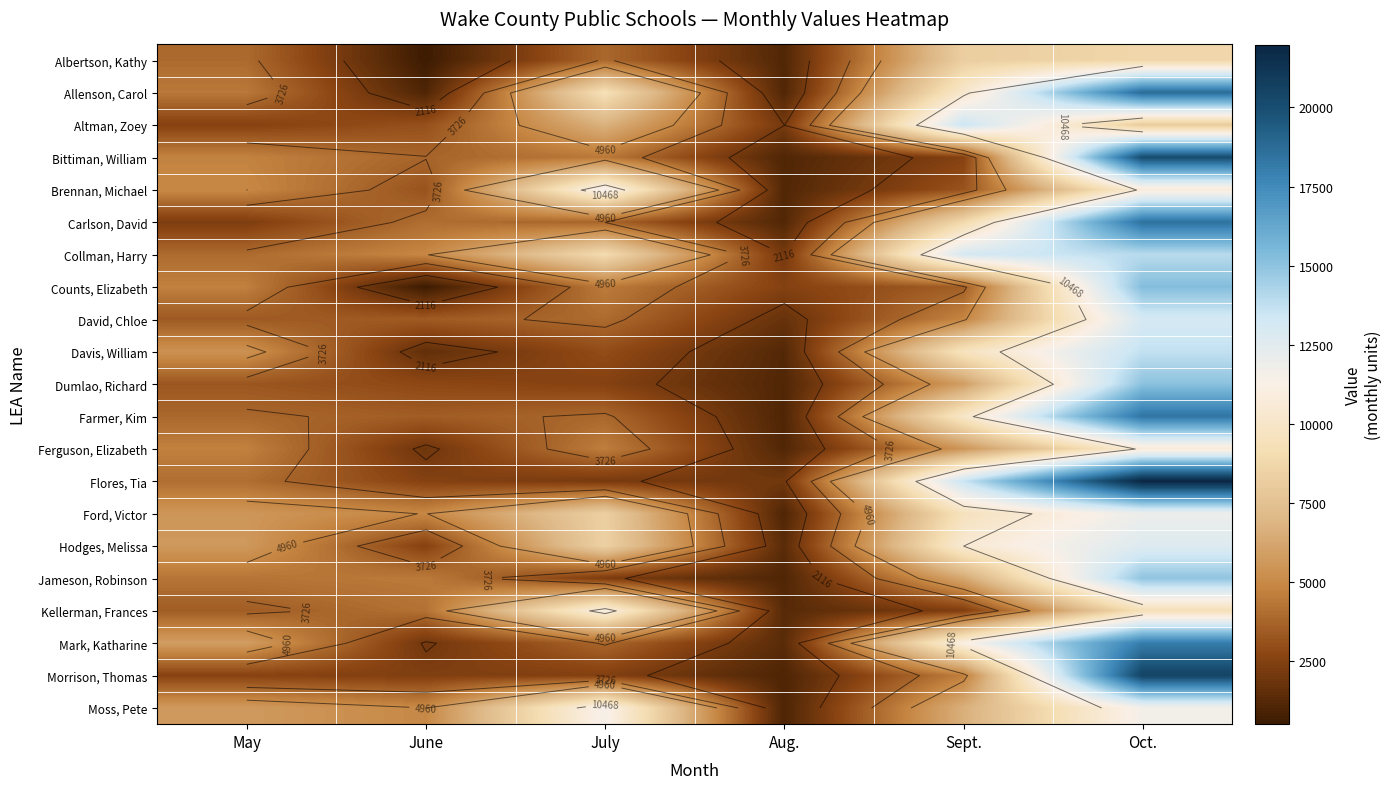

At which category does the chart reach its minimum across all series?

June